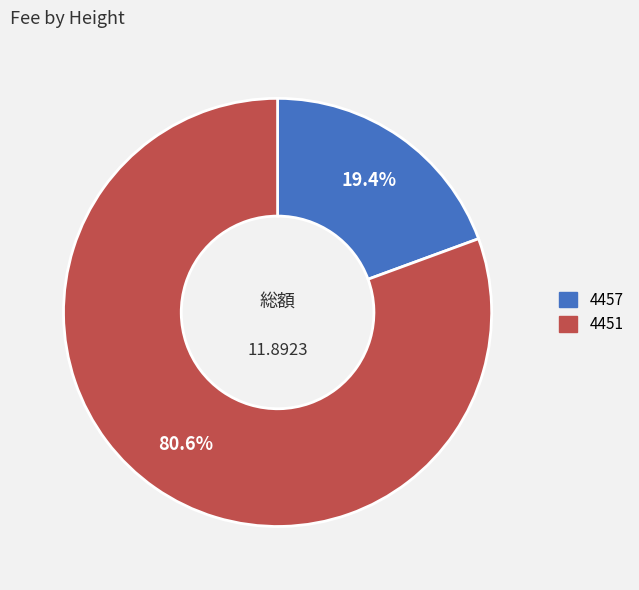

What is the majority slice?

4451